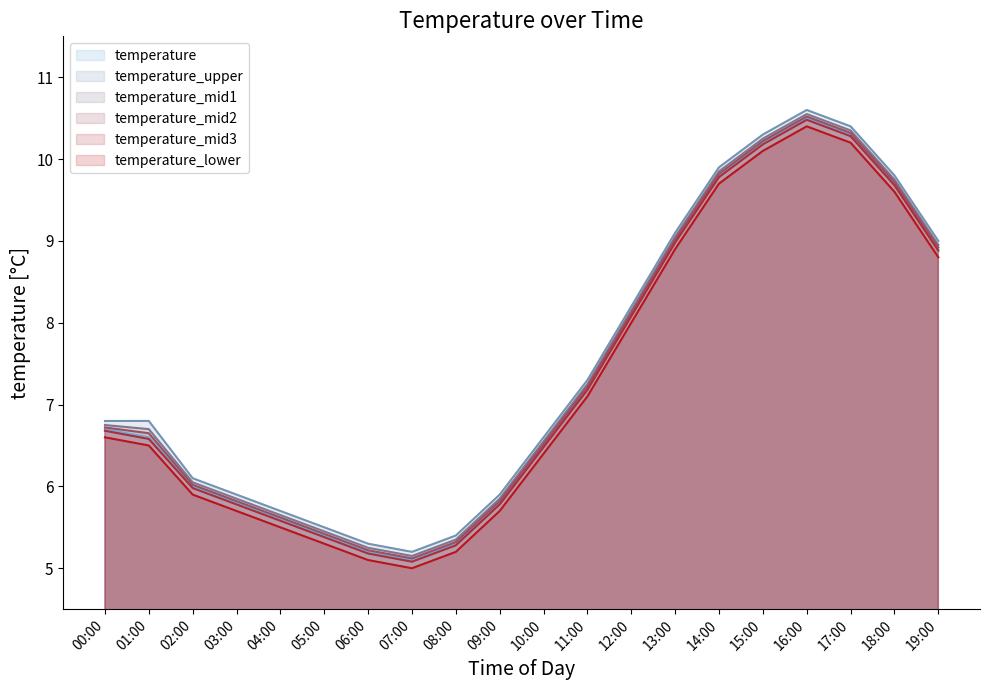

Reading left to right, list all the values displayed in this chart.

temperature: 6.7	6.6	6.0	5.8	5.6	5.4	5.2	5.1	5.3	5.8	6.5	7.2	8.1	9.0	9.8	10.2	10.5	10.3	9.7	8.9
temperature_upper: 6.8	6.8	6.1	5.9	5.7	5.5	5.3	5.2	5.4	5.9	6.6	7.3	8.2	9.1	9.9	10.3	10.6	10.4	9.8	9.0
temperature_mid1: 6.8	6.7	6.0	5.8	5.7	5.5	5.2	5.2	5.3	5.8	6.5	7.2	8.2	9.1	9.8	10.2	10.6	10.3	9.8	8.9
temperature_mid2: 6.7	6.7	6.0	5.8	5.6	5.4	5.2	5.1	5.3	5.8	6.5	7.2	8.1	9.0	9.8	10.2	10.5	10.3	9.7	8.9
temperature_mid3: 6.7	6.6	6.0	5.8	5.6	5.4	5.2	5.1	5.3	5.8	6.5	7.2	8.1	9.0	9.8	10.2	10.5	10.3	9.7	8.9
temperature_lower: 6.6	6.5	5.9	5.7	5.5	5.3	5.1	5.0	5.2	5.7	6.4	7.1	8.0	8.9	9.7	10.1	10.4	10.2	9.6	8.8